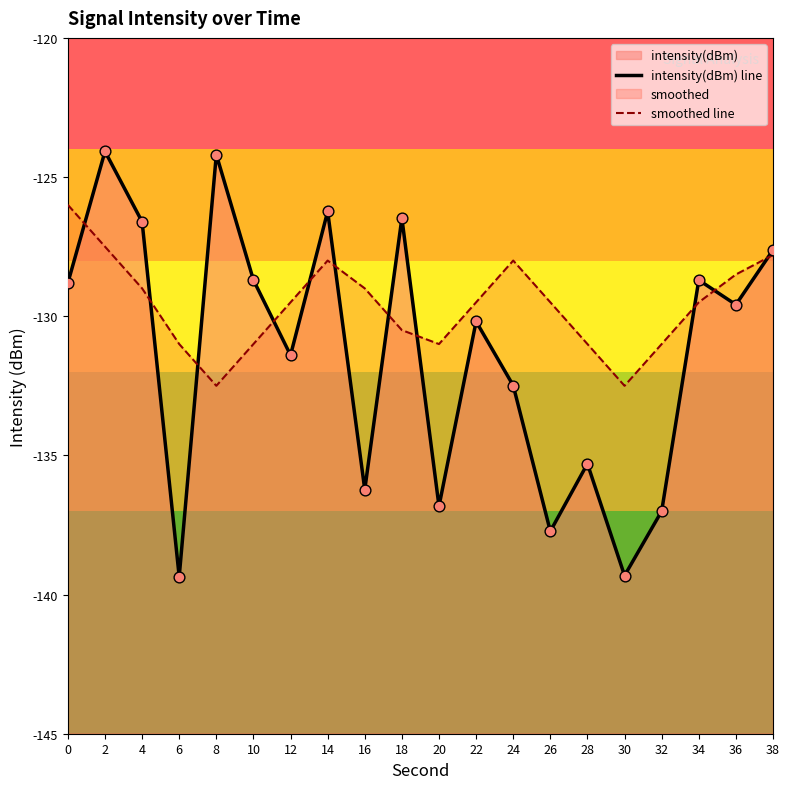

Is the value of intensity(dBm) line at 34 greater than the value of smoothed line at 38?

No